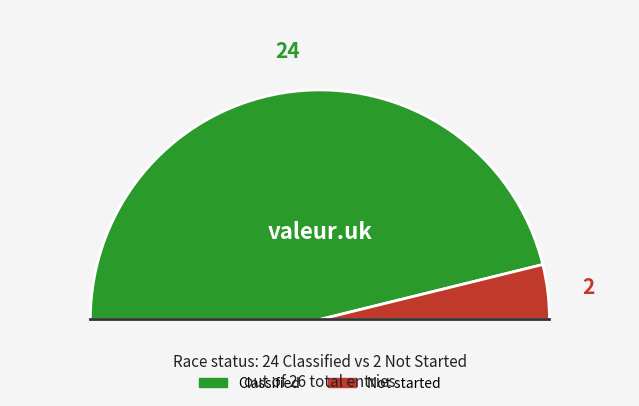

Count the number of slices in the pie.

2